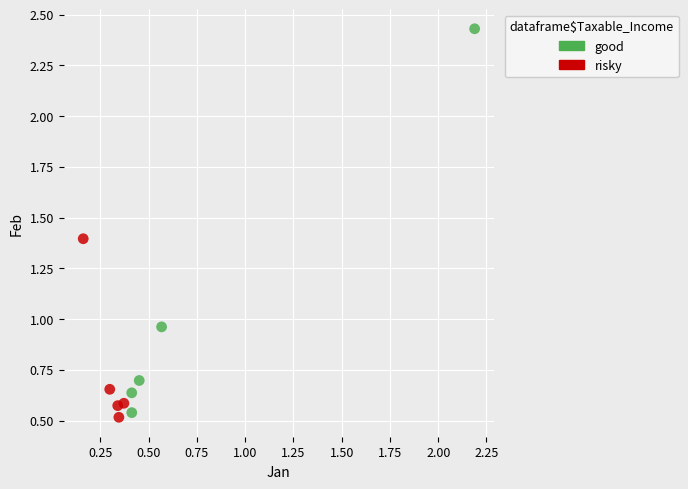

Which series contains the lowest Y value?

risky